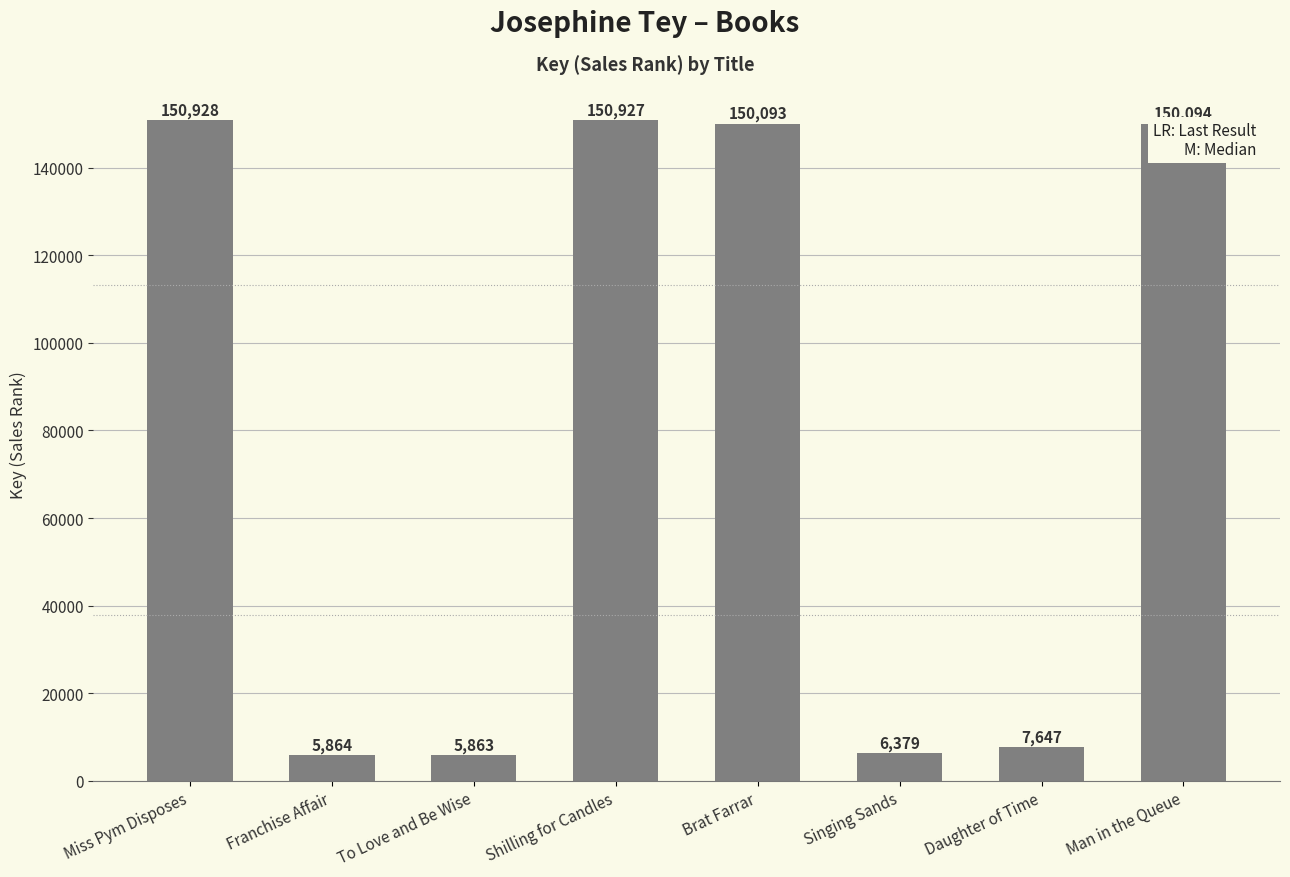

What is the label of the 7th bar from the left?

Daughter of Time